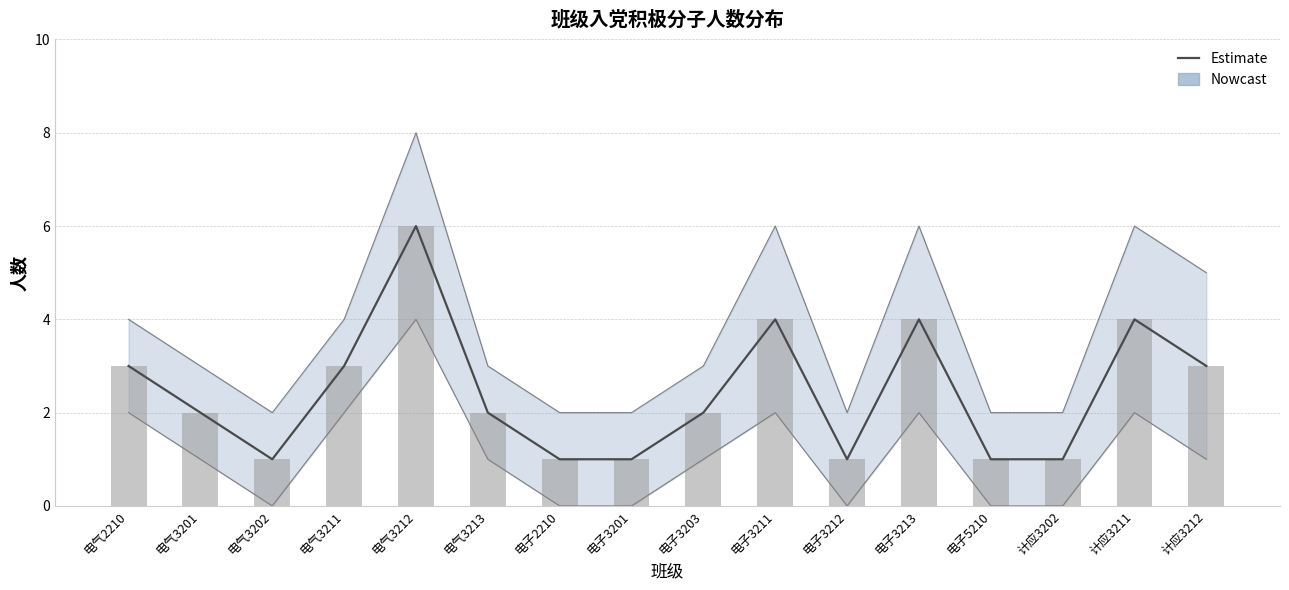

What is the difference between the second highest and minimum values?

3